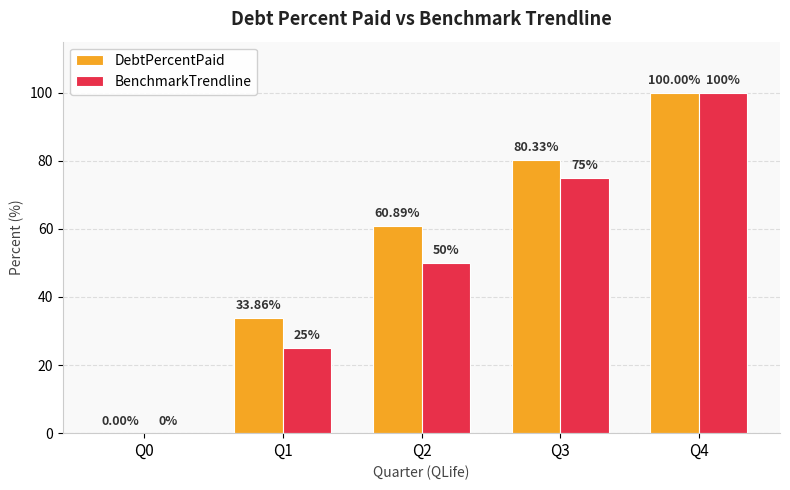

What are all the series names shown in the legend?

DebtPercentPaid, BenchmarkTrendline